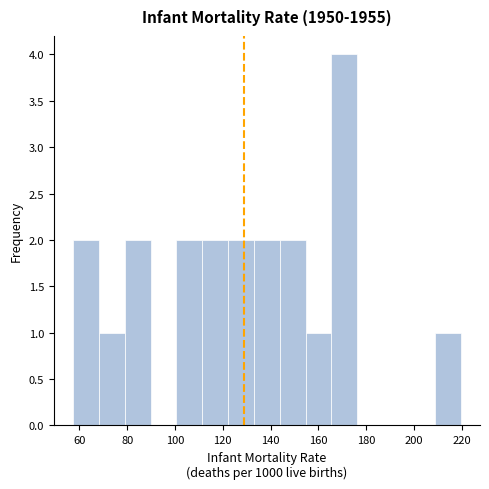

Reading left to right, list every bar in this chart as the range it spans on the x-axis followed by its height. Neither the bar edges nor the heights are printed on the chart, so give them approximately, as read against the axes.

58 to 68: 2
68 to 80: 1
80 to 90: 2
90 to 100: 0
100 to 112: 2
112 to 122: 2
122 to 134: 2
134 to 144: 2
144 to 154: 2
154 to 166: 1
166 to 176: 4
176 to 188: 0
188 to 198: 0
198 to 208: 0
208 to 220: 1